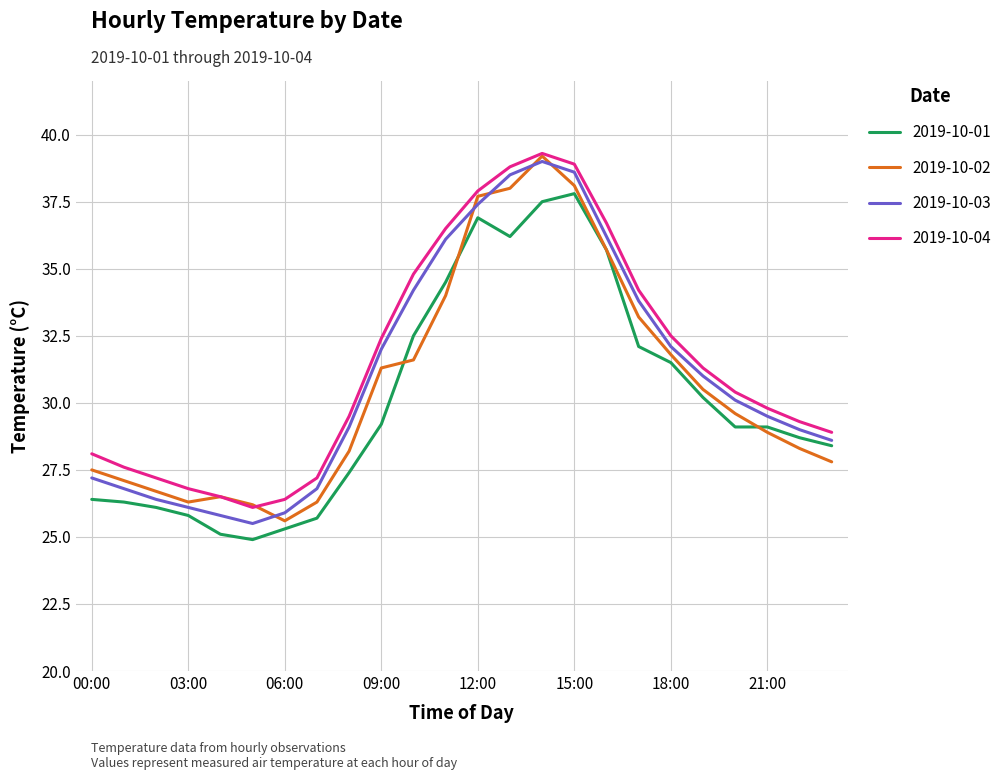

What is the smallest value displayed?

24.9